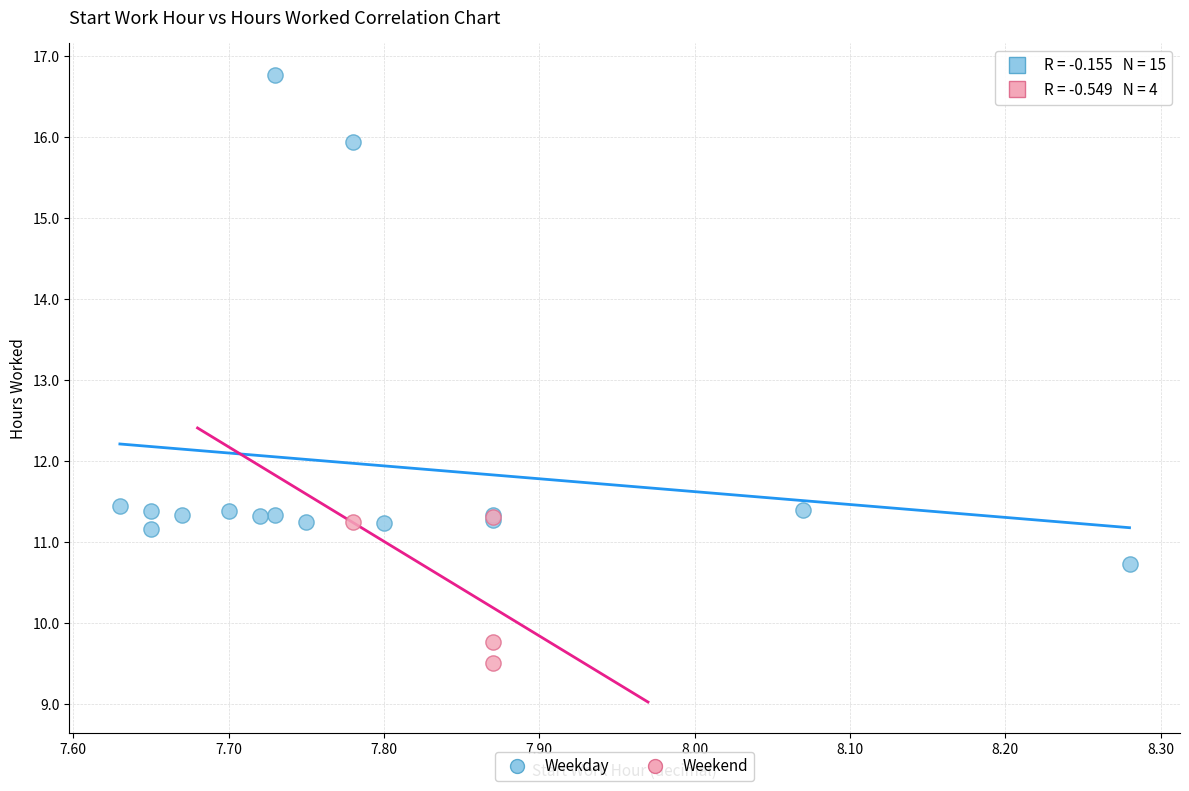

Which series contains the lowest Y value?

Weekend